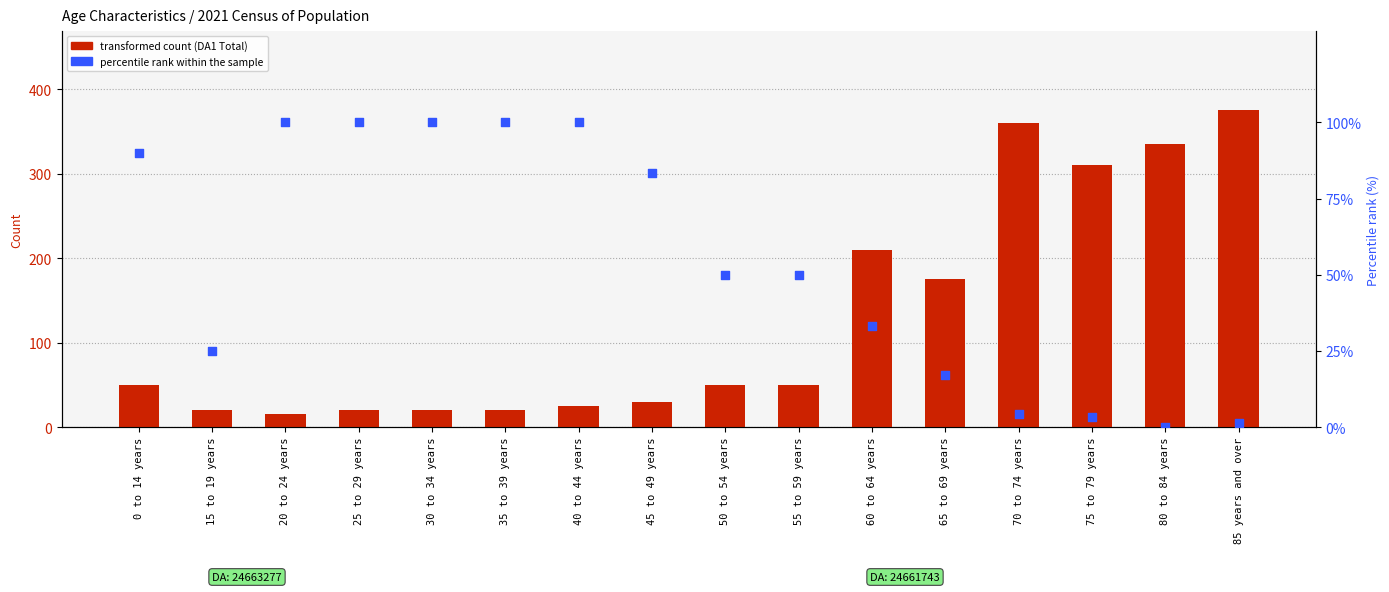

What are all the series names shown in the legend?

transformed count (DA1 Total), percentile rank within the sample